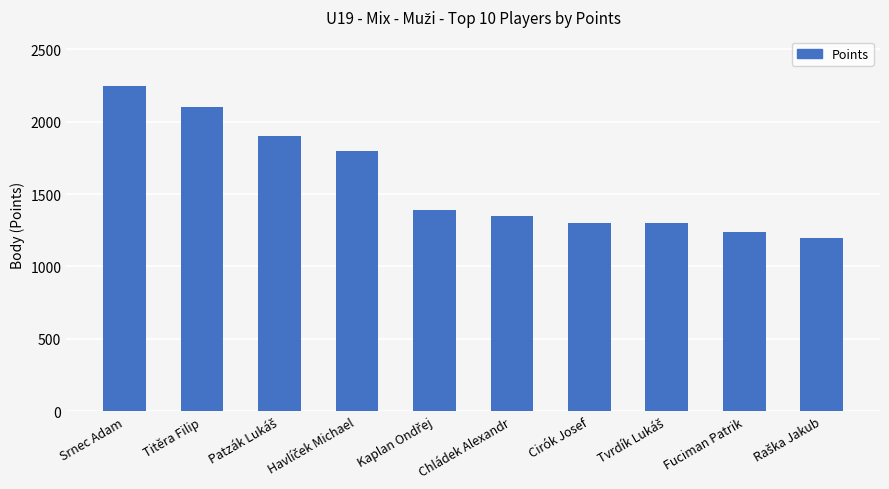

What is the minimum value shown in the chart?

1200